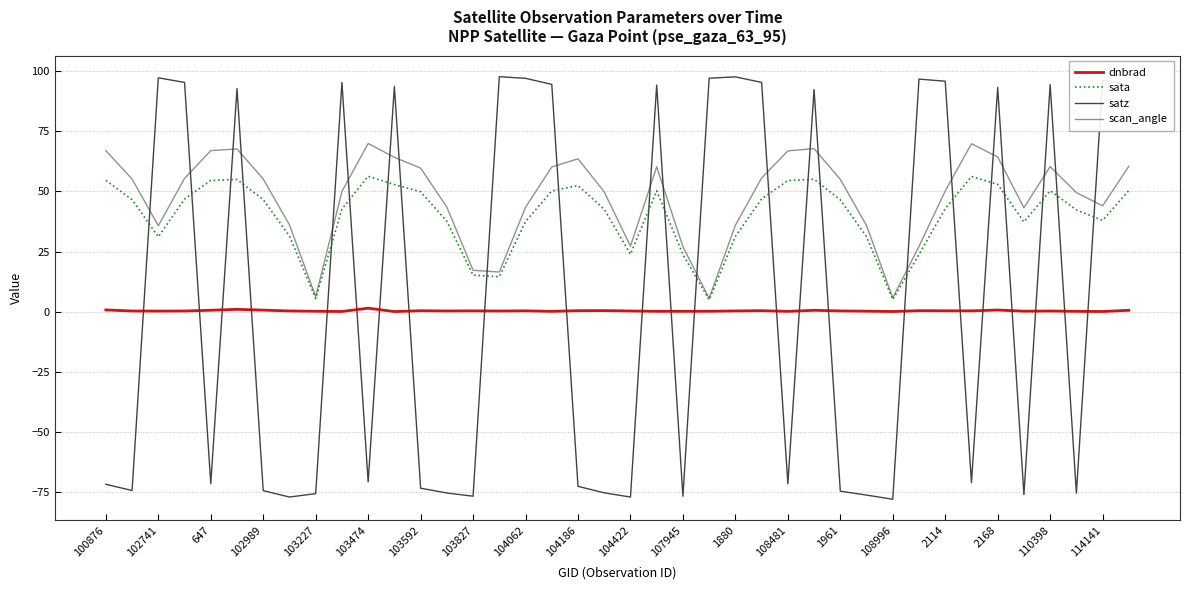

True or false: dnbrad and scan_angle intersect in this chart.

False